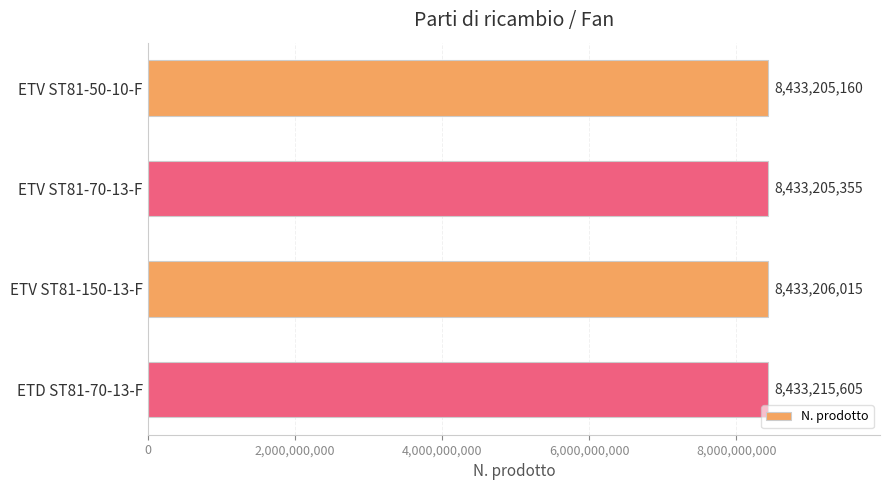

What is the sum of the values at ETD ST81-70-13-F and ETV ST81-50-10-F?

16866420765